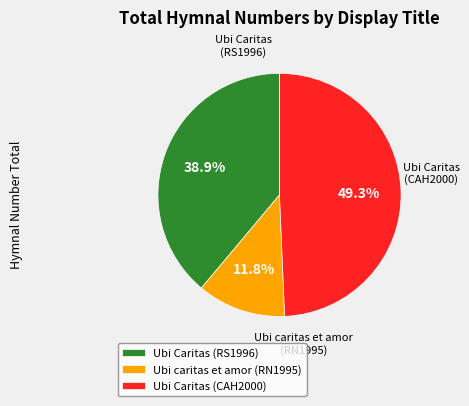

Which category has the smallest portion of the pie?

Ubi caritas et amor (RN1995)